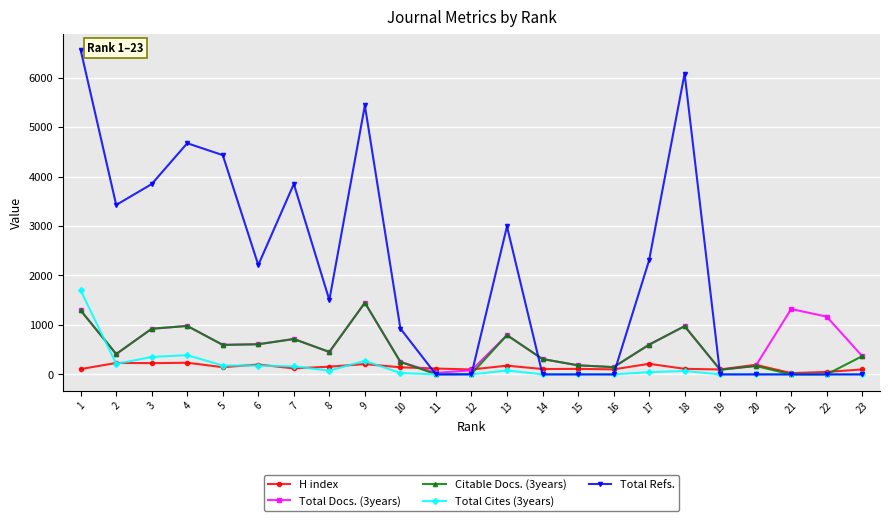

What is the greatest value displayed?

6559